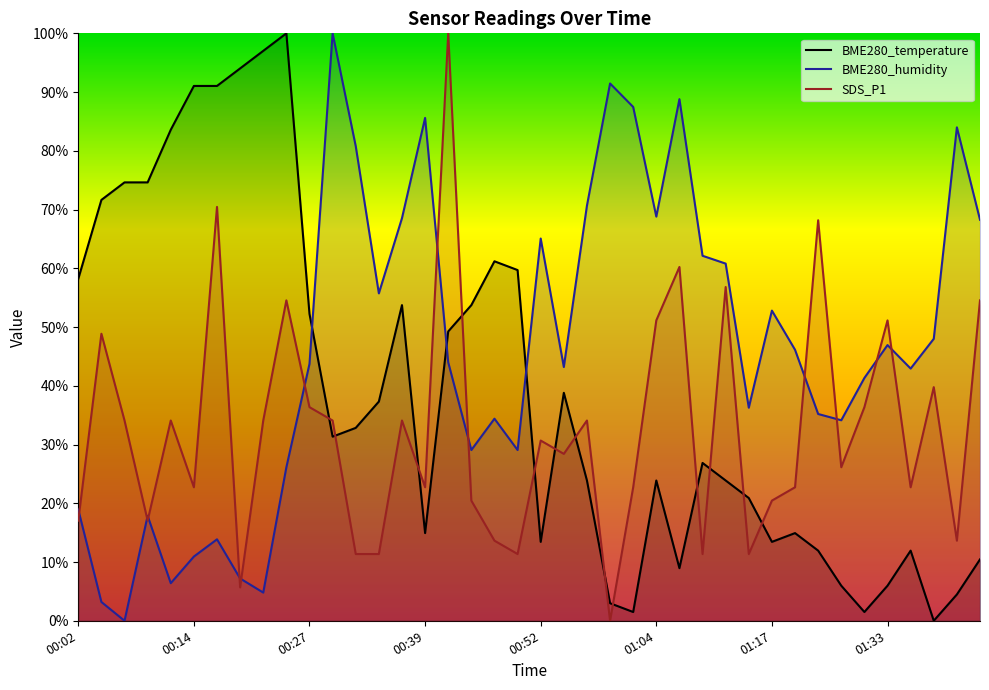

The SDS_P1 series shows 22.7 at 01:20. True or false?

True